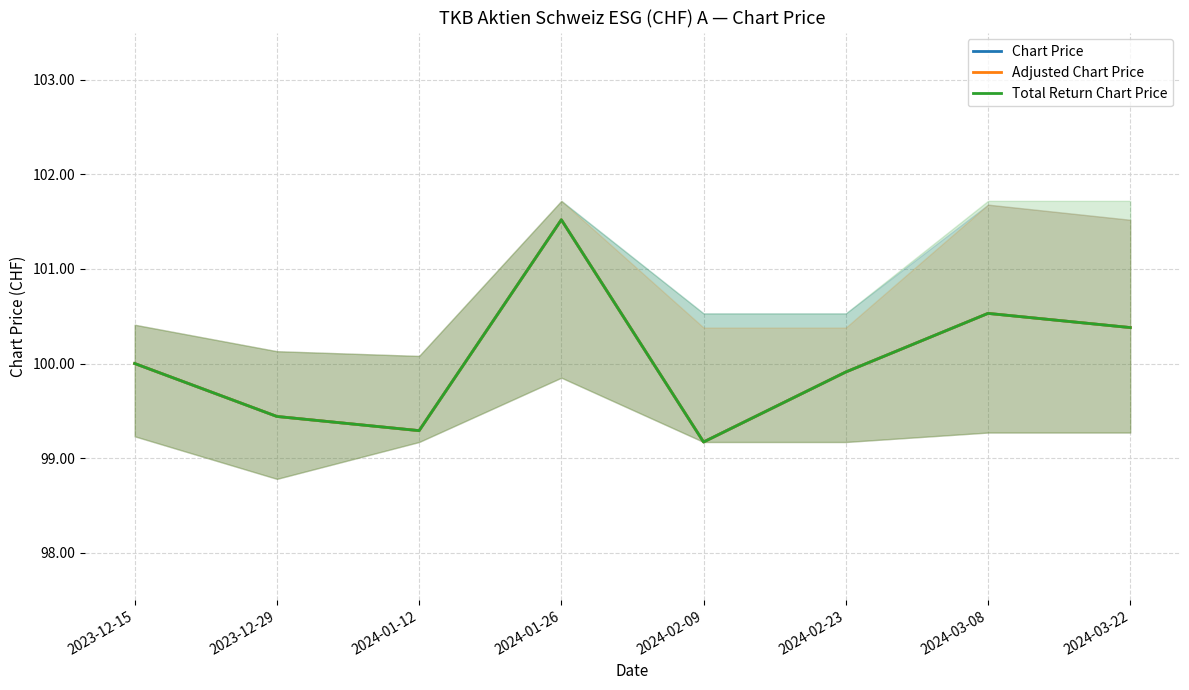

What are all the series names shown in the legend?

Chart Price, Adjusted Chart Price, Total Return Chart Price